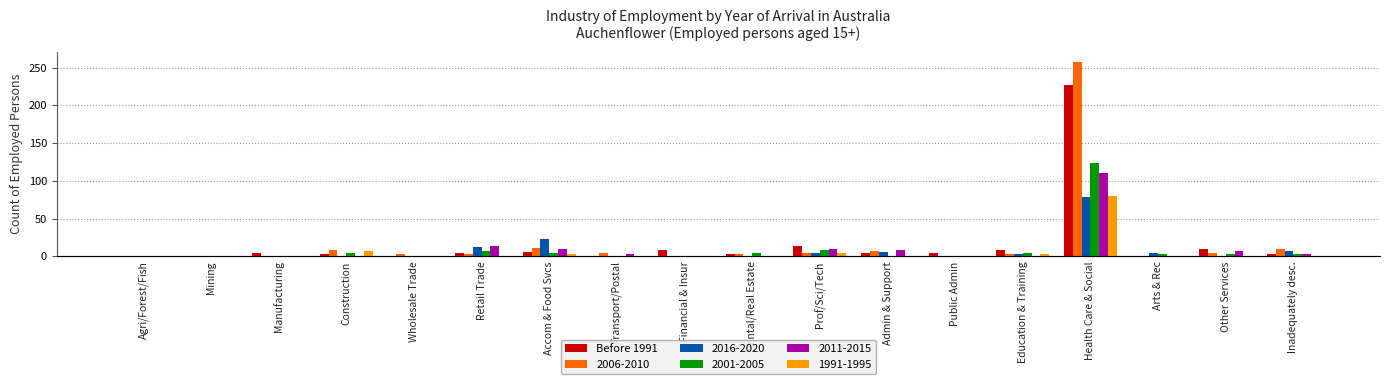

How many data points are less than 5?

8